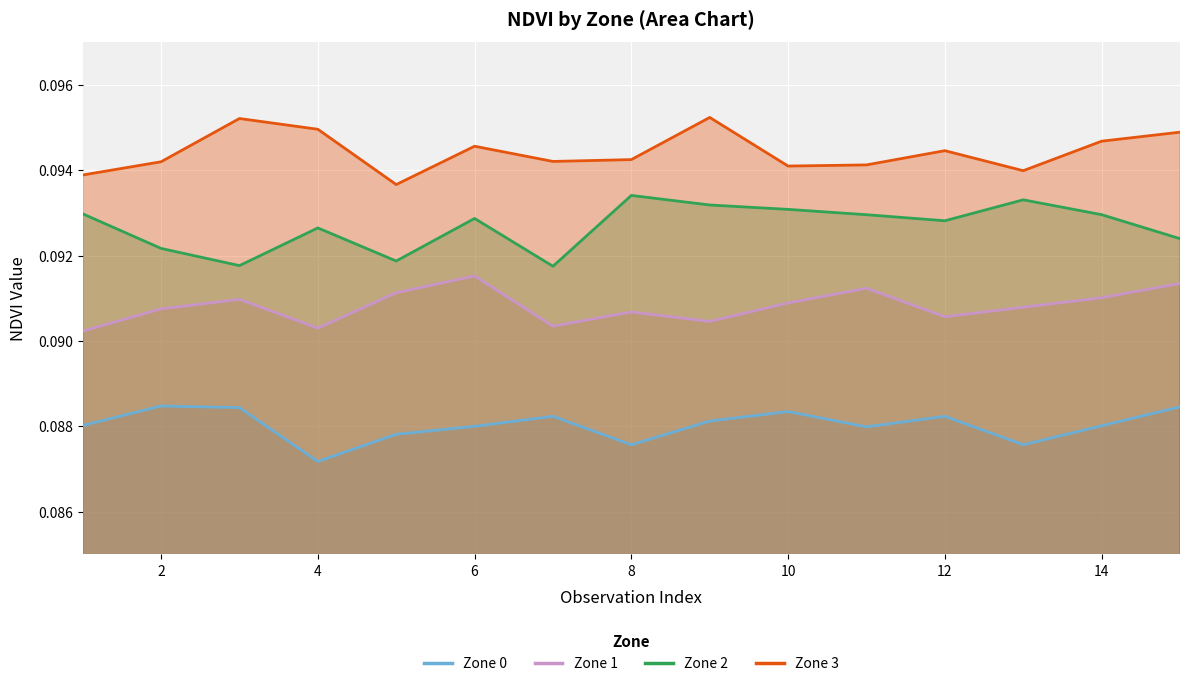

True or false: Zone 3 has more than 2 interior local peaks.

True